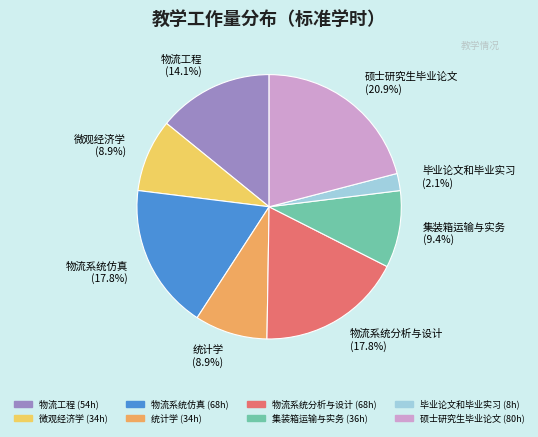

Do 物流系统分析与设计 and 物流系统仿真 together represent more than half of the pie?

No